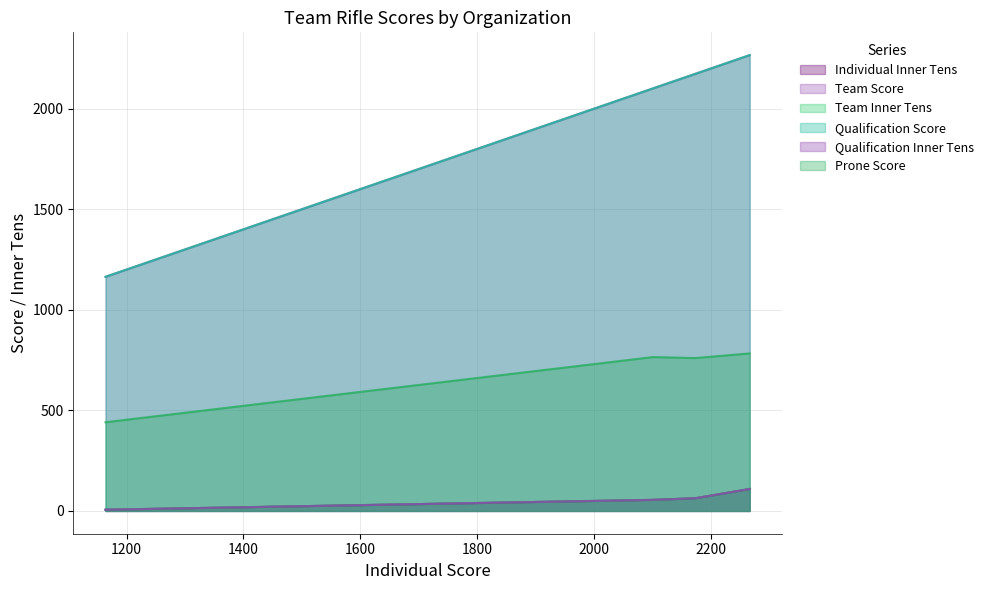

Does the chart display data point markers on the line(s)?

No